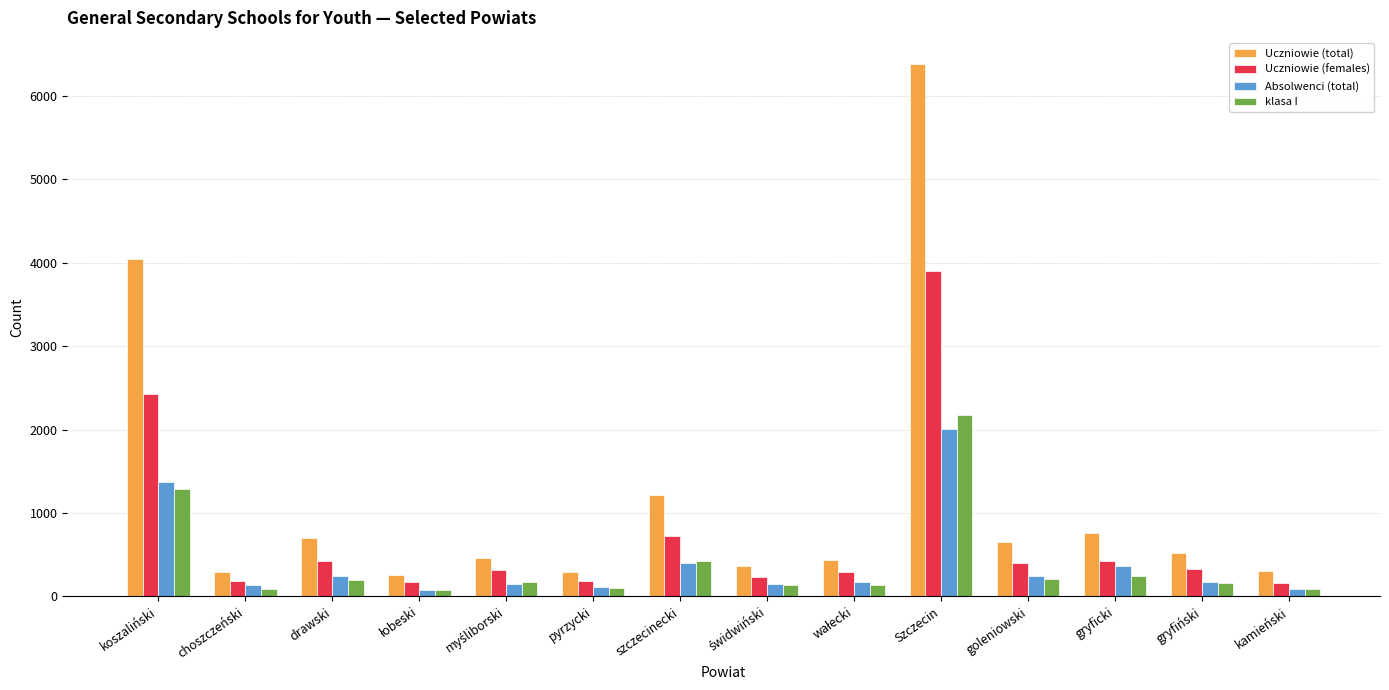

At which category does the chart reach its peak across all series?

Szczecin